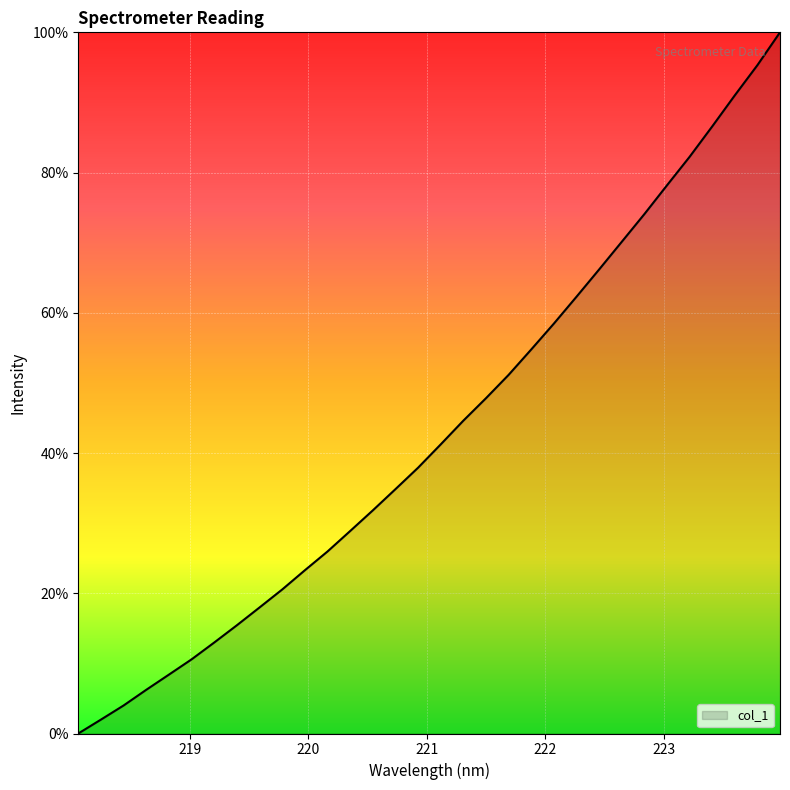

What is the maximum value shown in the chart?

100.0